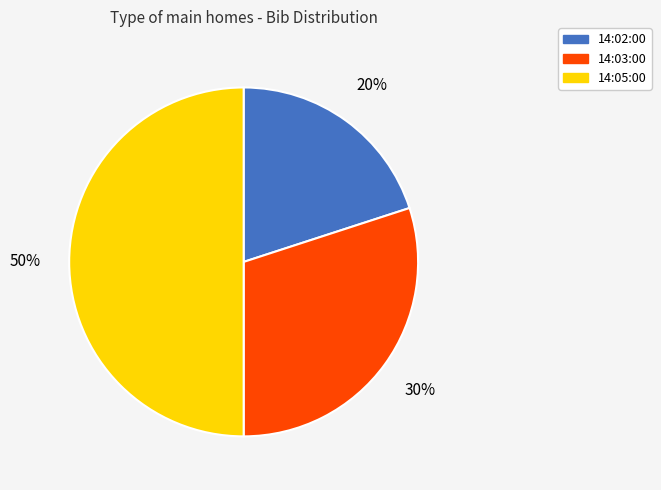

Combined, do 14:05:00 and 14:03:00 account for over 50%?

Yes